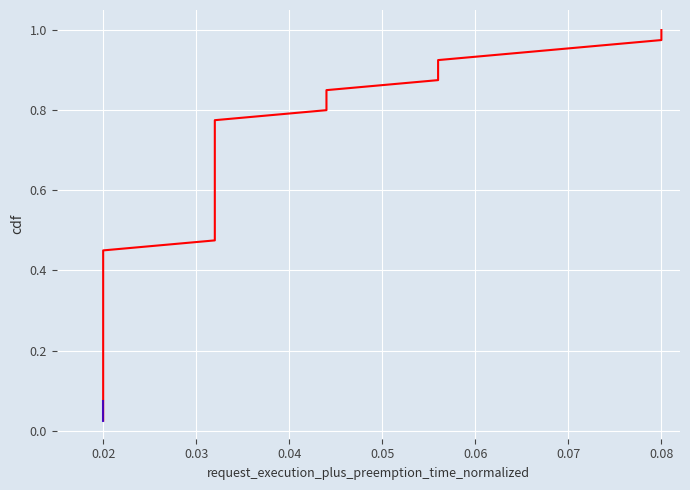

What is the difference between the values at 0.05 and 13?

0.2